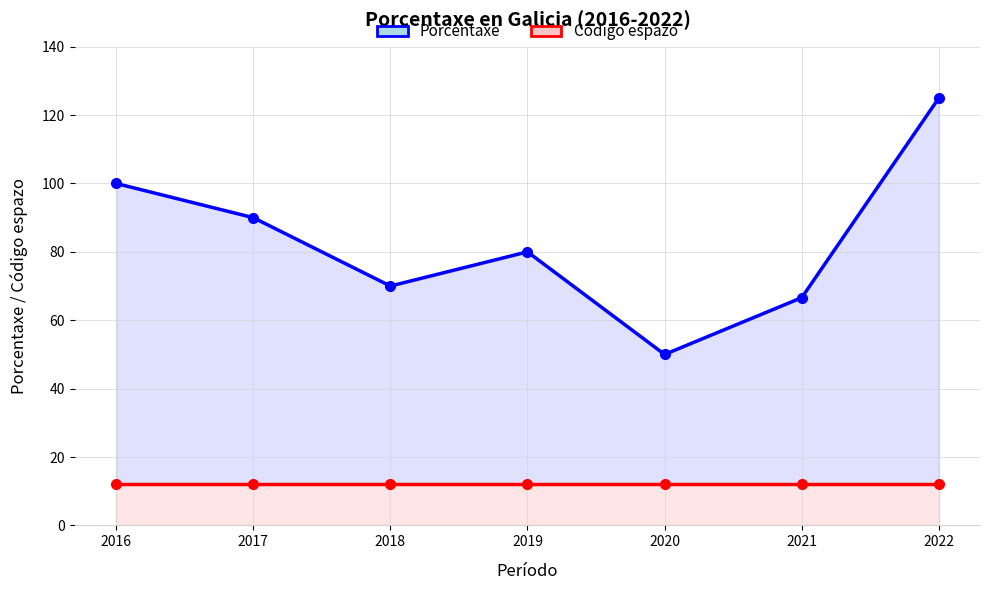

Is the value of Código espazo at 2018 greater than the value of Porcentaxe at 2019?

No